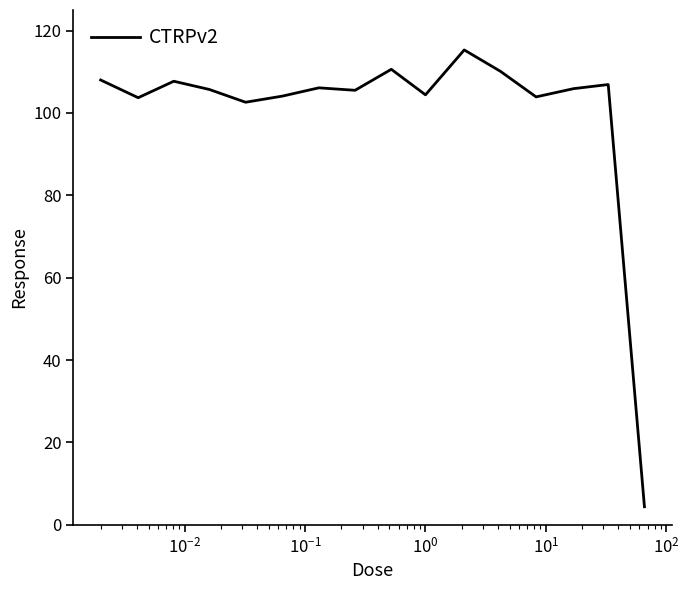

What is the smallest value displayed?

4.4